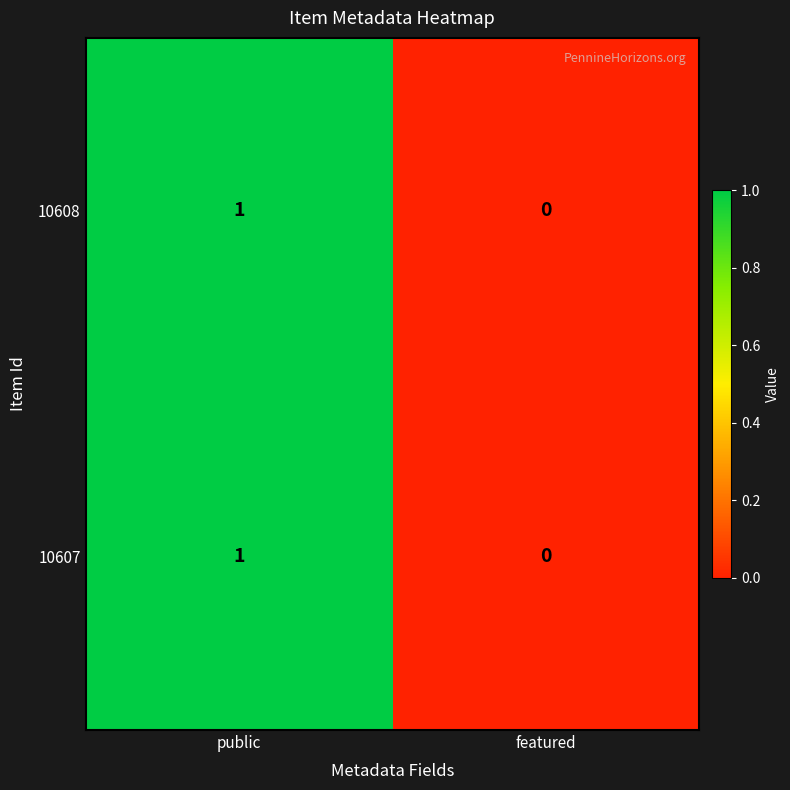

Reading left to right, what are all the values shown in this chart?

10608: 1	0
10607: 1	0